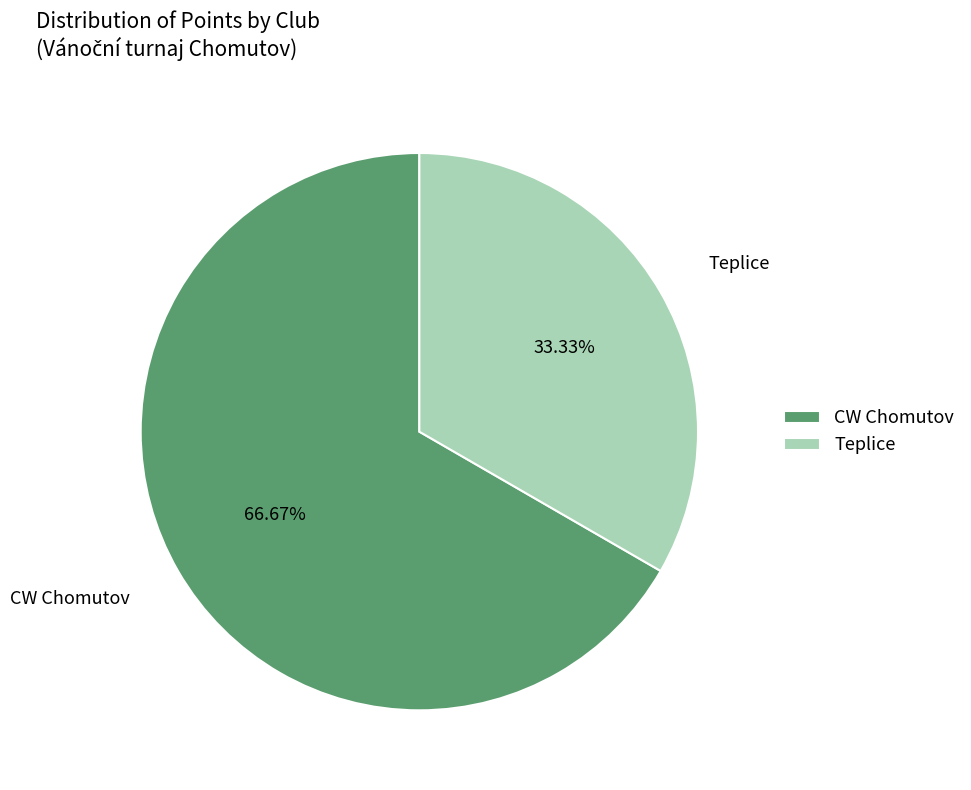

Combined, what portion of the pie is CW Chomutov and Teplice?

100.0%